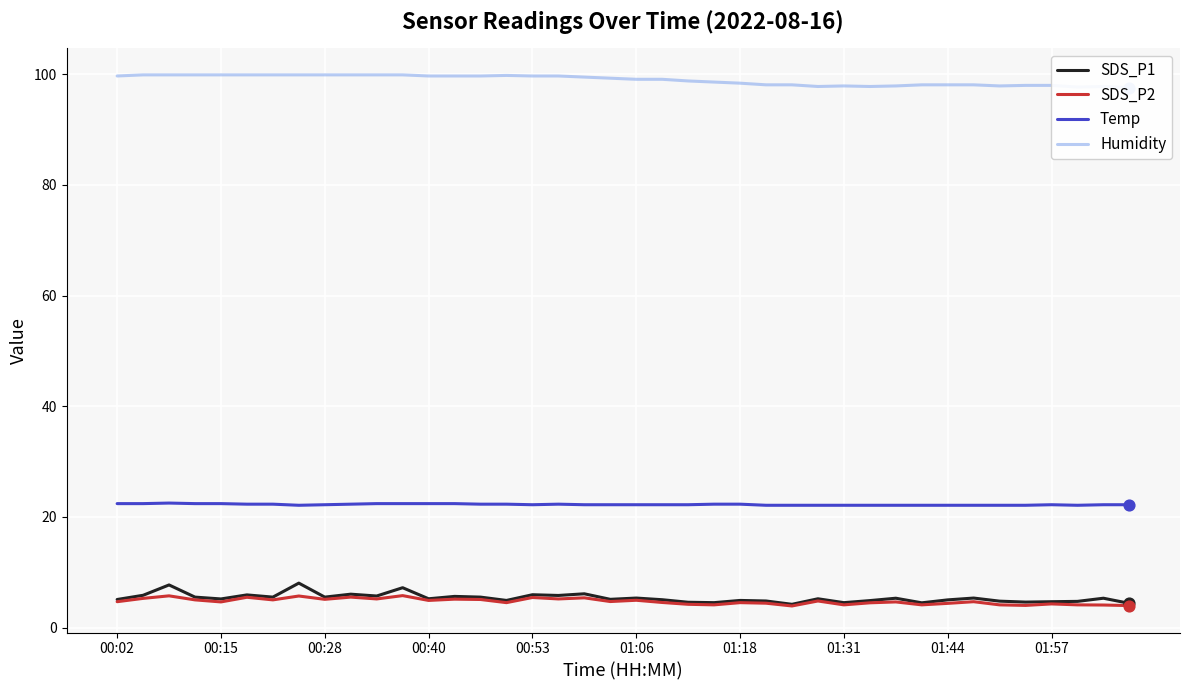

Which series has the widest spread of Y values?

SDS_P1